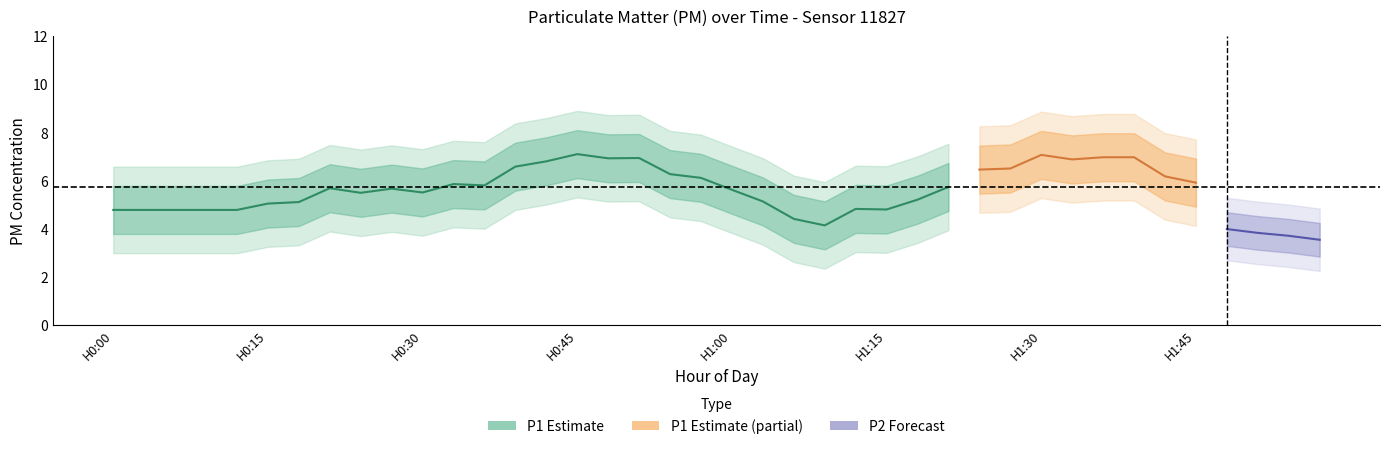

True or false: P1 and P2 cross at least once.

False